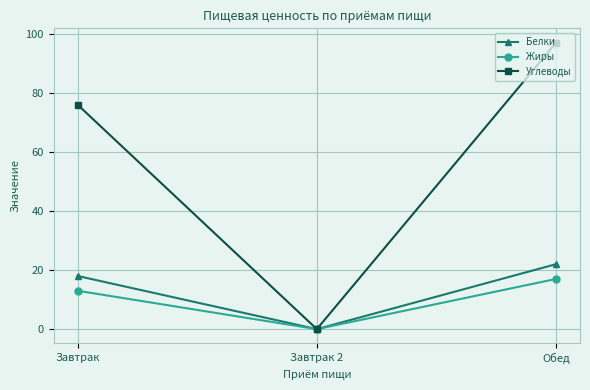

At which label is Углеводы closest to 48?

Завтрак